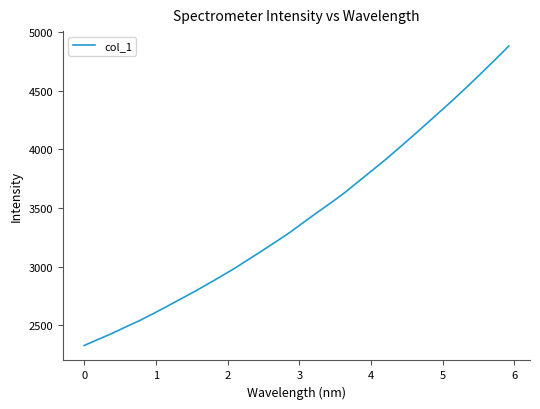

Reading left to right, extract all data points from this chart.

2326.2	2377.1	2427.6	2482.6	2536.3	2595.6	2657.2	2720.3	2783.7	2849.1	2917.3	2986.5	3061.3	3136.0	3212.5	3290.5	3376.1	3461.3	3543.3	3629.4	3724.5	3818.5	3913.5	4014.0	4116.1	4220.2	4324.6	4430.0	4539.5	4651.1	4765.4	4881.7